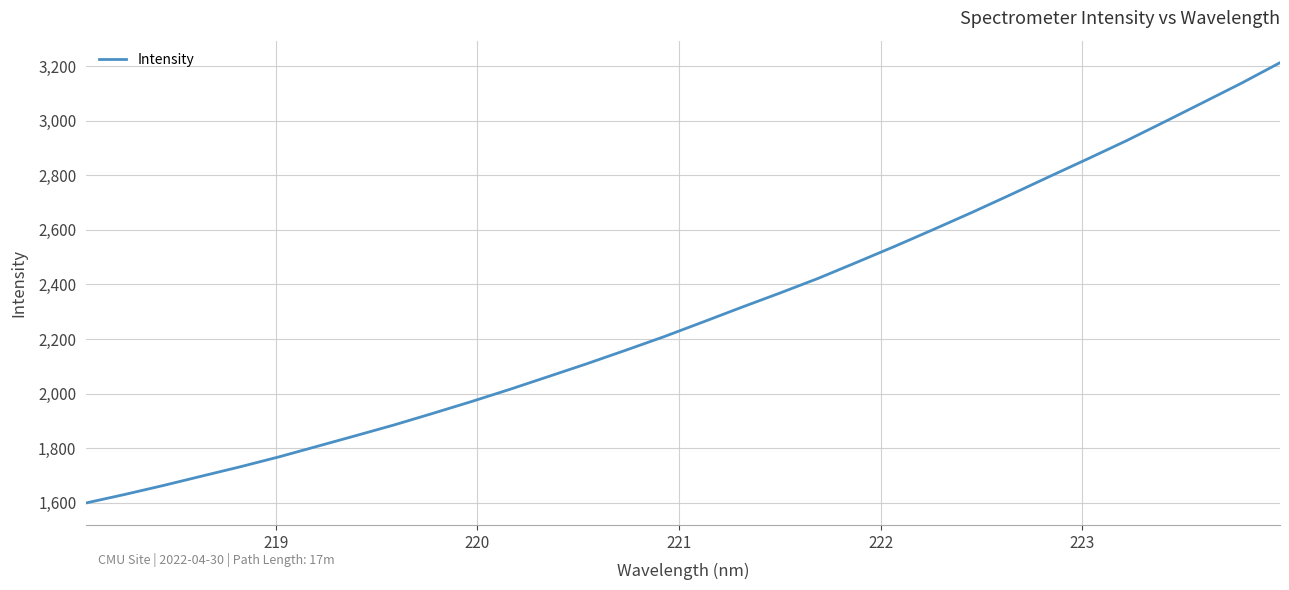

What is the smallest value displayed?

1599.0